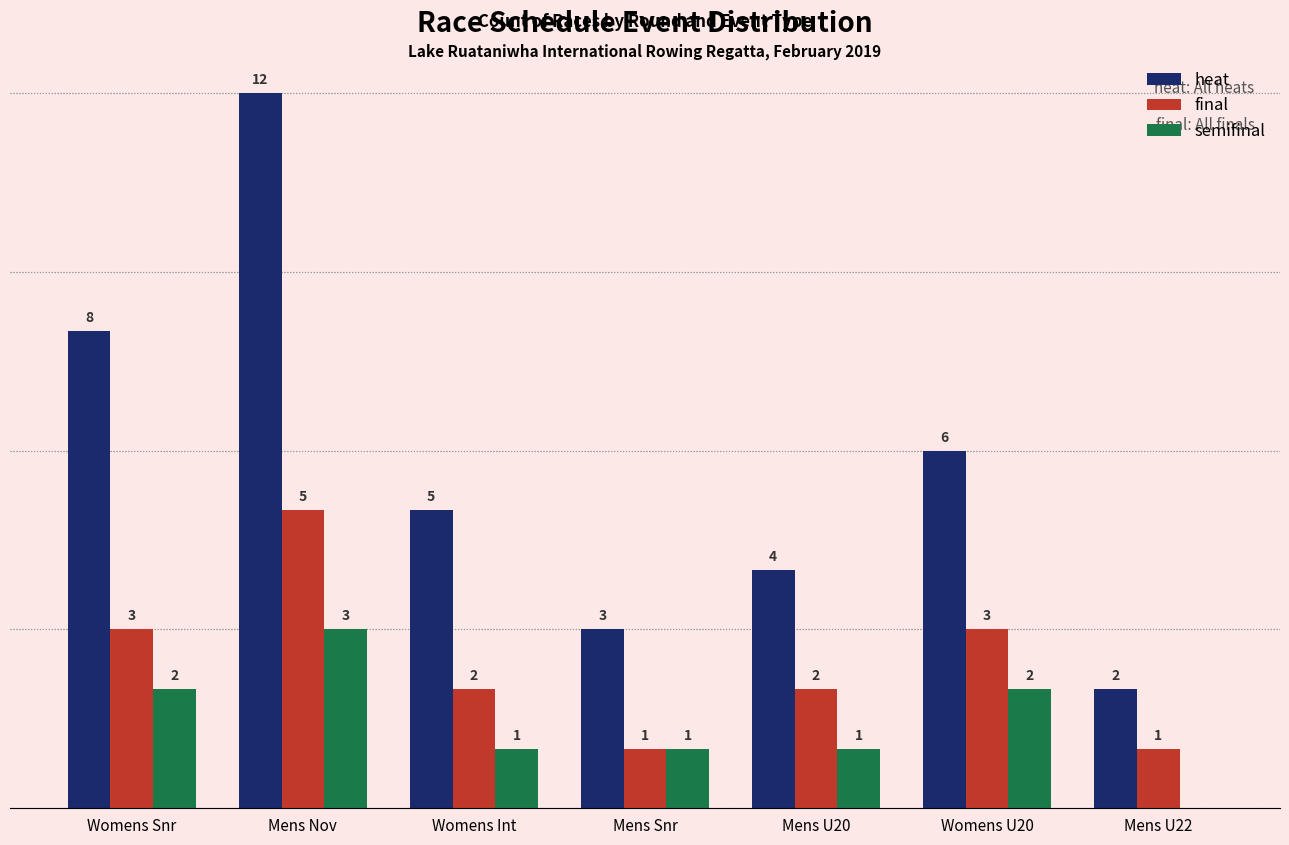

Which category has the highest value in the heat series?

Mens Nov